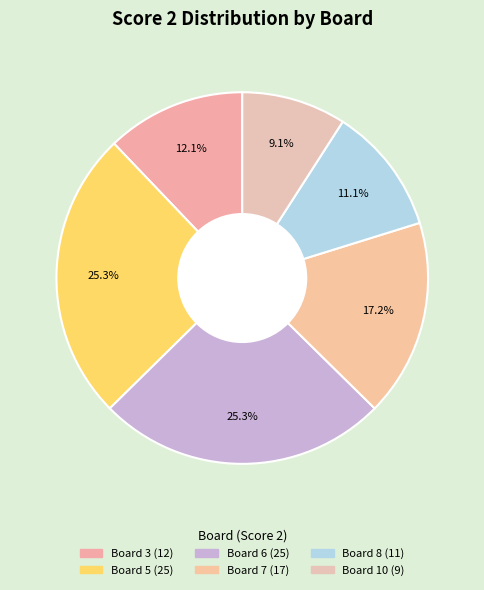

Which category has the biggest portion of the pie?

Board 5